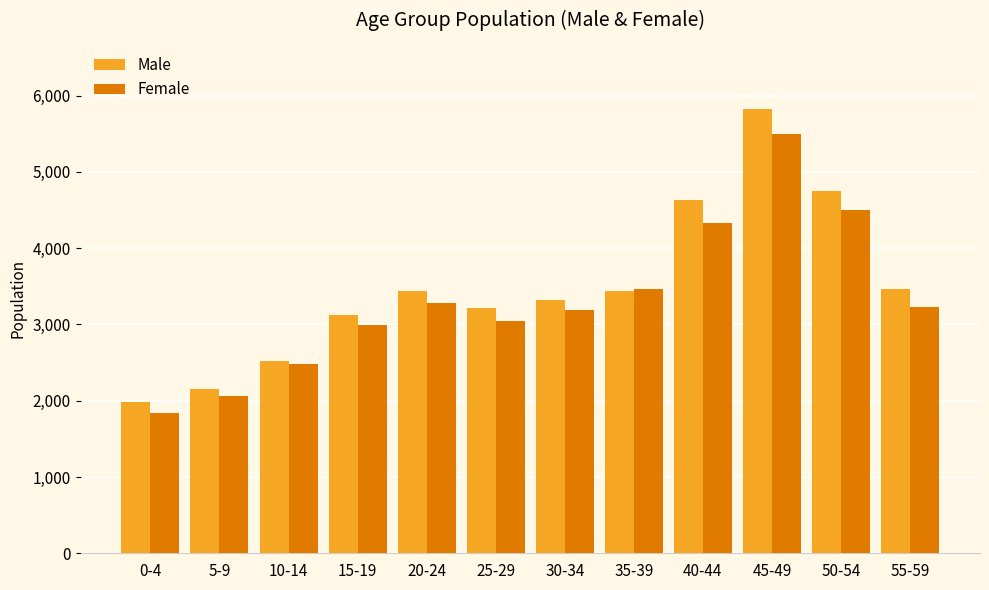

What is the difference between the highest and lowest values at 45-49?

325